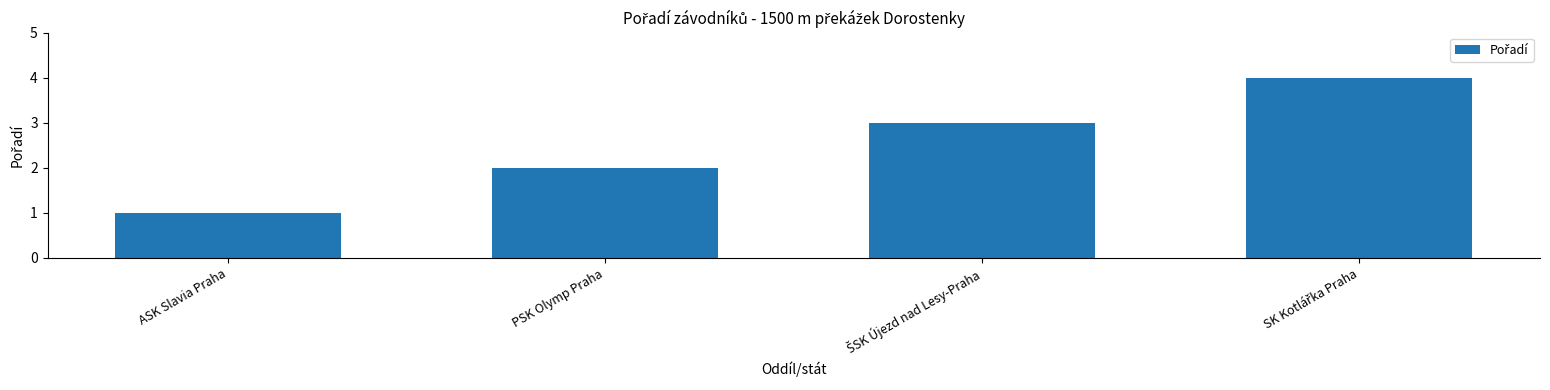

What is the value of the 2nd bar from the left?

2